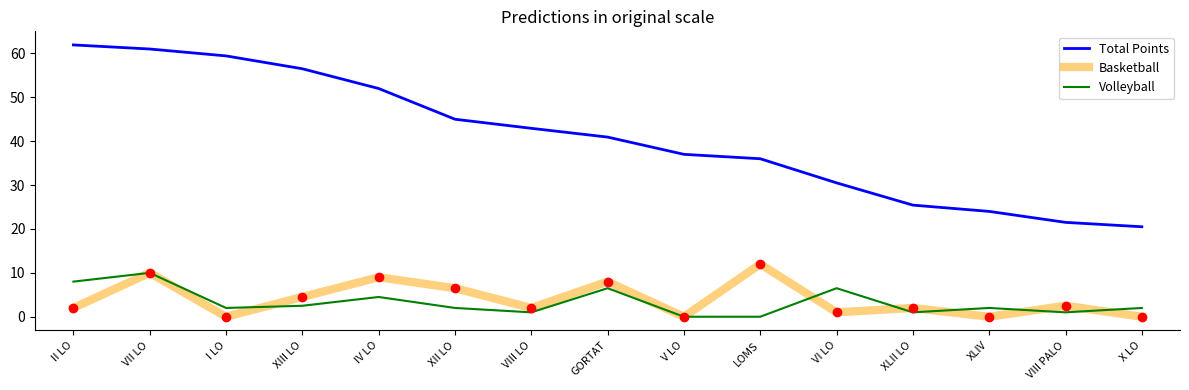

Rank the series at XII LO from lowest to highest value.

Volleyball, Basketball, Total Points